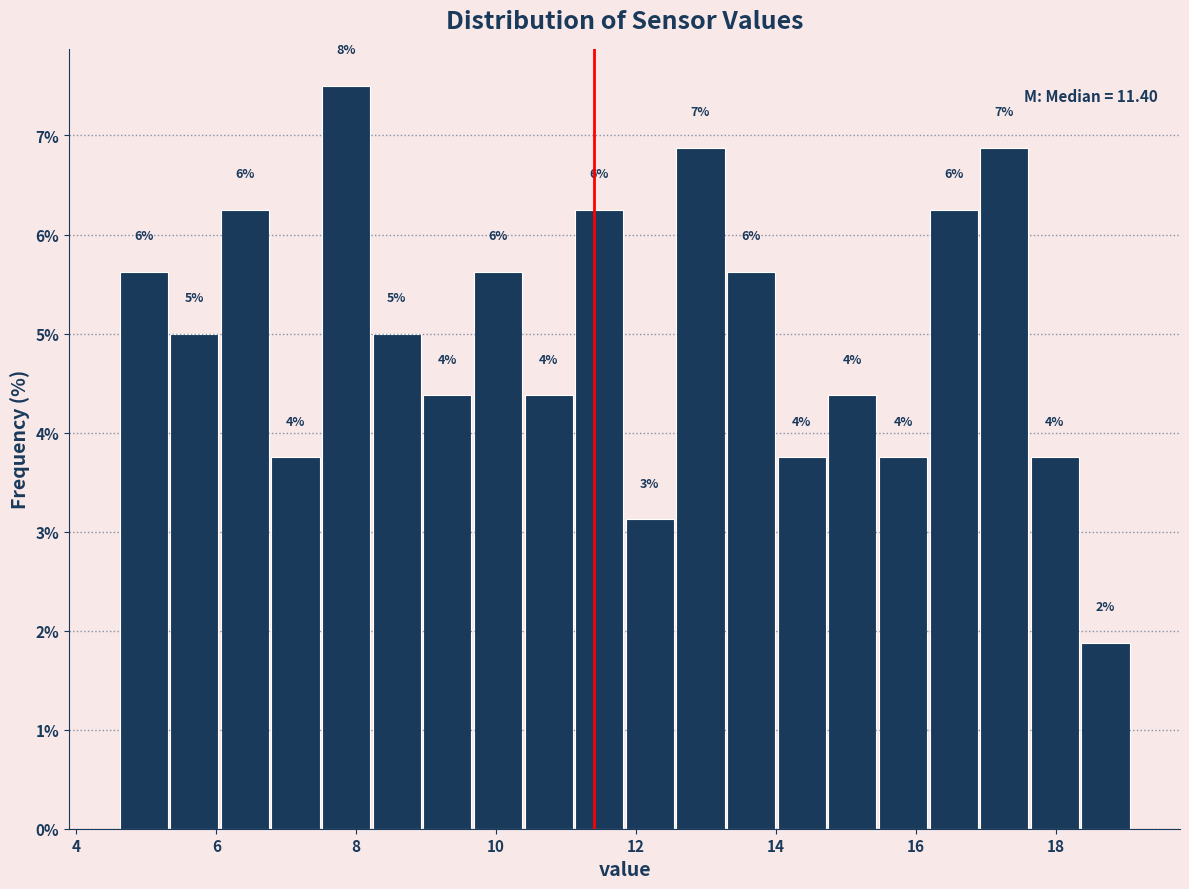

Read against the x-axis, roughly where is the centre of the tallest bar?

7.8